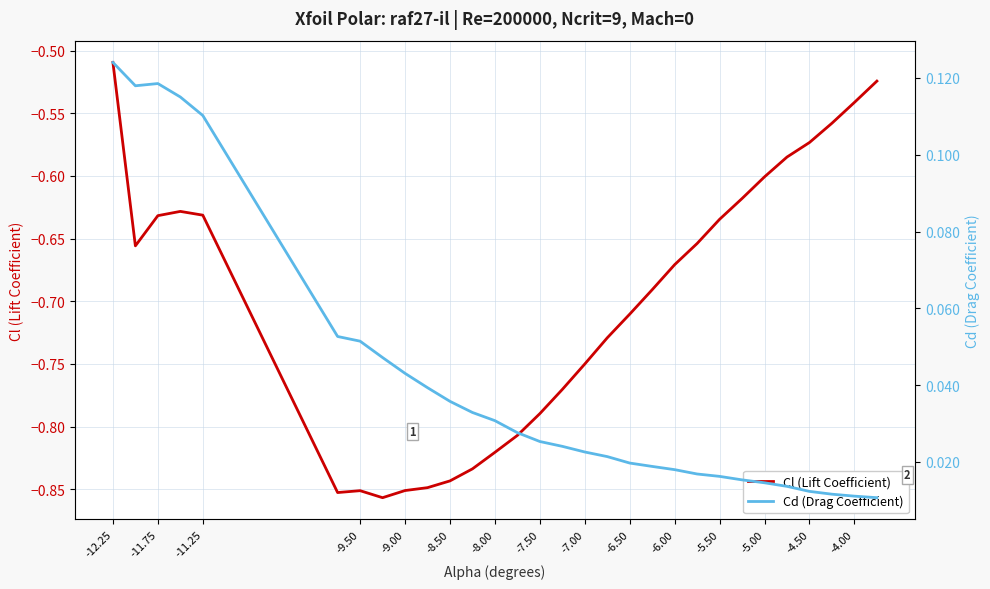

How many interior local peaks does the Cd (Drag Coefficient) series have?

1